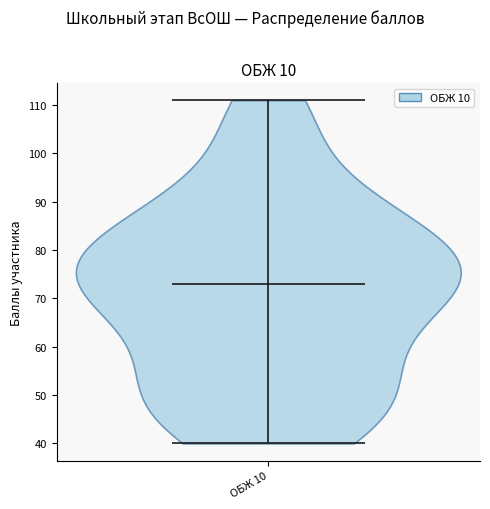

Where does the median line of the violin for ОБЖ 10 sit on the y-axis? The values are not printed on the chart, so give them approximately, as read against the axis.

73